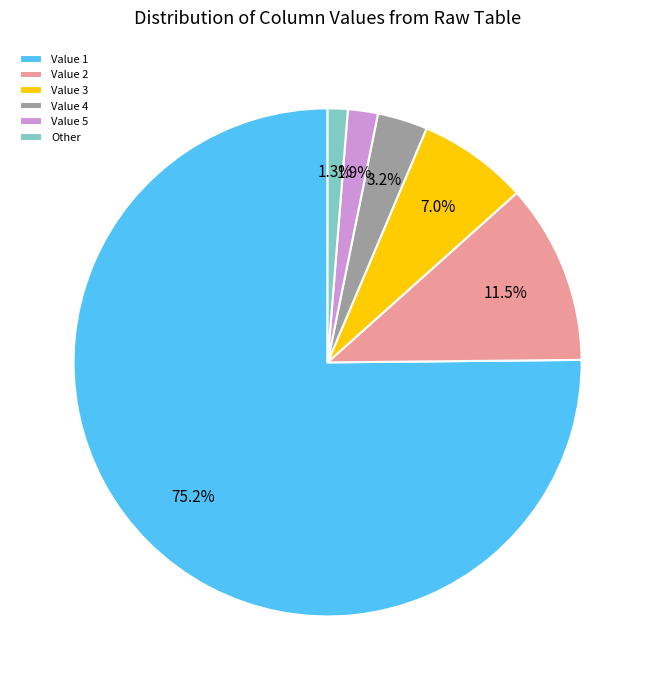

Which slice represents more than half of the pie?

Value 1